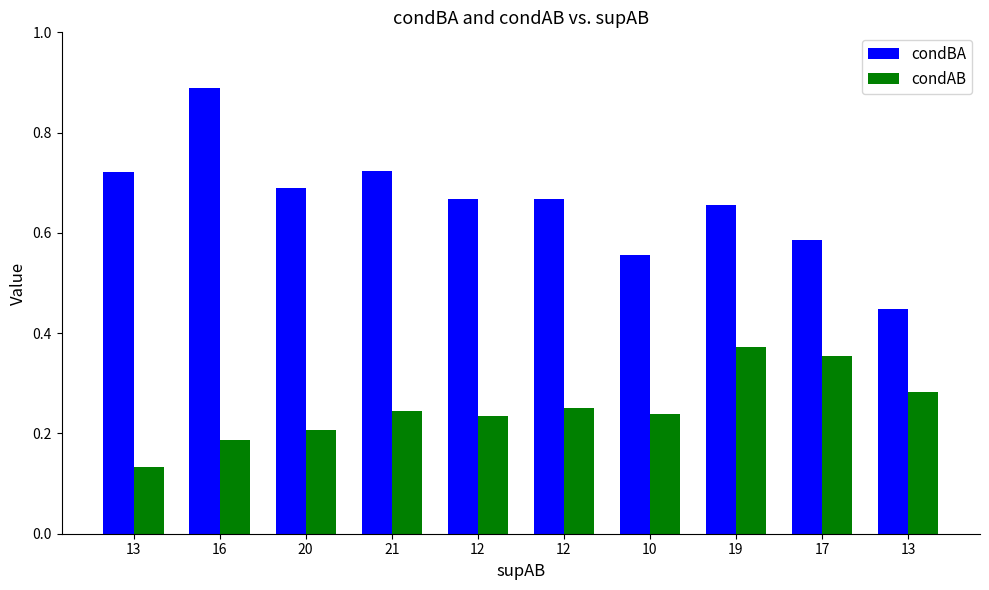

What are all the series names shown in the legend?

condBA, condAB